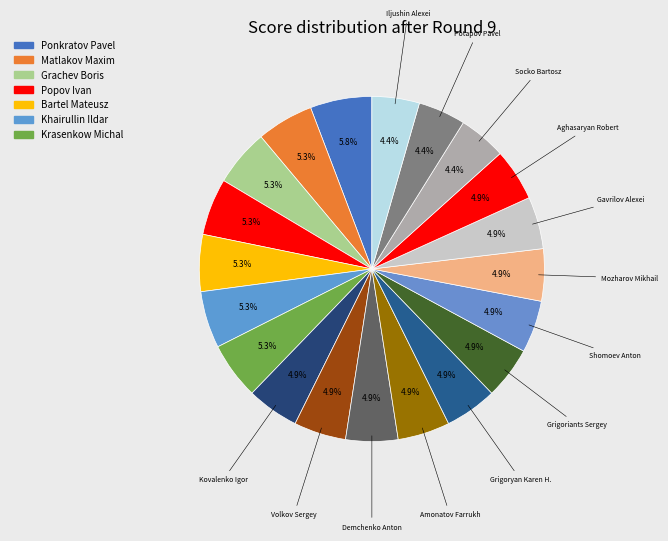

Rank the categories by value from lowest to highest.

Socko Bartosz, Potapov Pavel, Iljushin Alexei, Kovalenko Igor, Volkov Sergey, Demchenko Anton, Amonatov Farrukh, Grigoryan Karen H., Grigoriants Sergey, Shomoev Anton, Mozharov Mikhail, Gavrilov Alexei, Aghasaryan Robert, Matlakov Maxim, Grachev Boris, Popov Ivan, Bartel Mateusz, Khairullin Ildar, Krasenkow Michal, Ponkratov Pavel